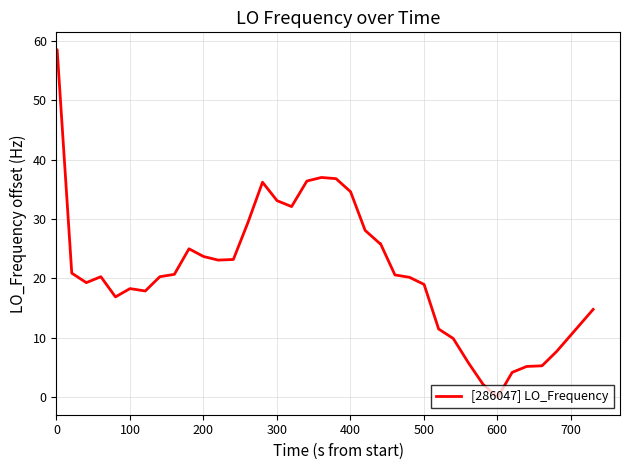

What is the greatest value displayed?

58.5